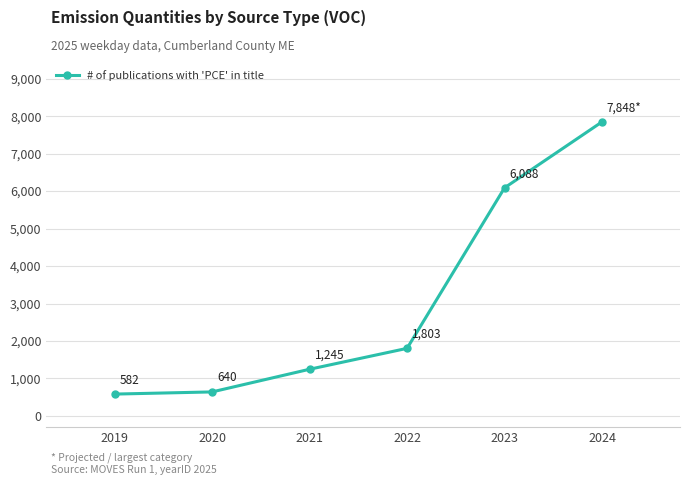

Does the chart have visible grid lines?

Yes